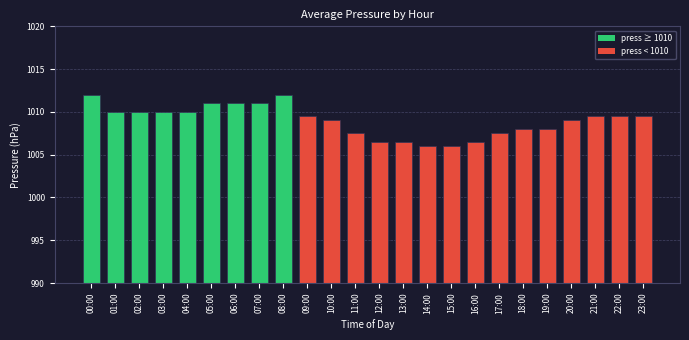

The chart shows a value of 1409.6 at 13:00. True or false?

False